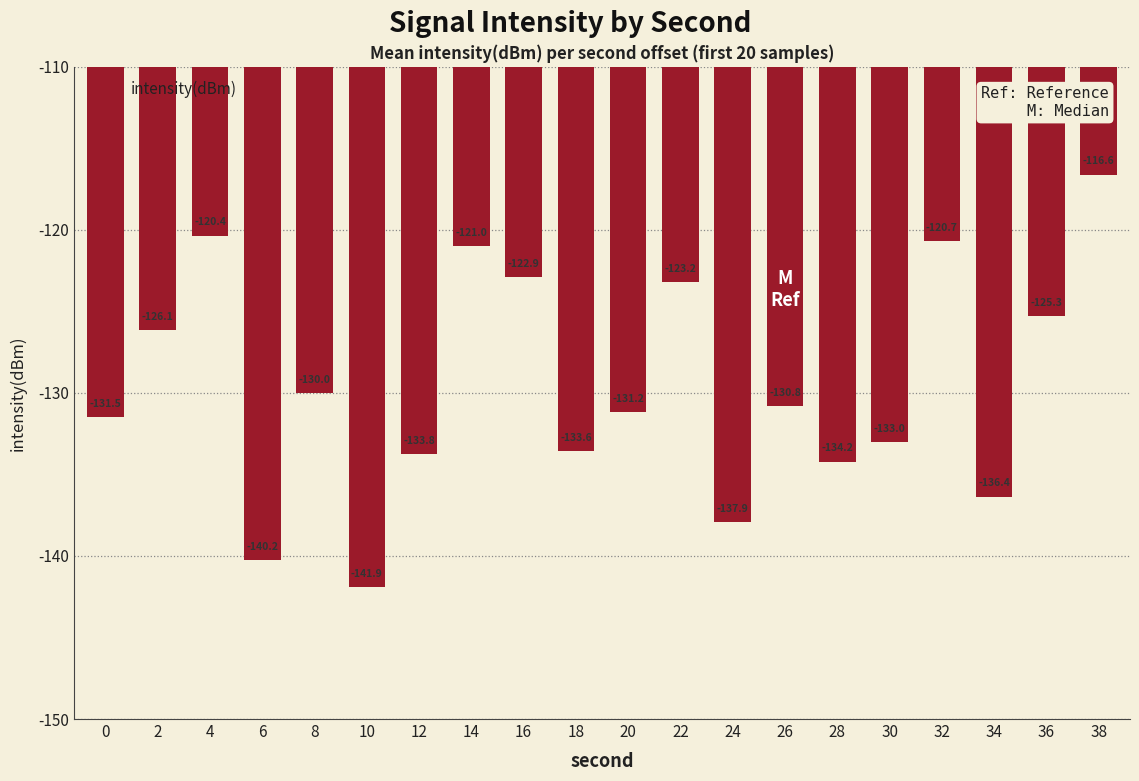

Which label corresponds to the largest value in the chart?

38